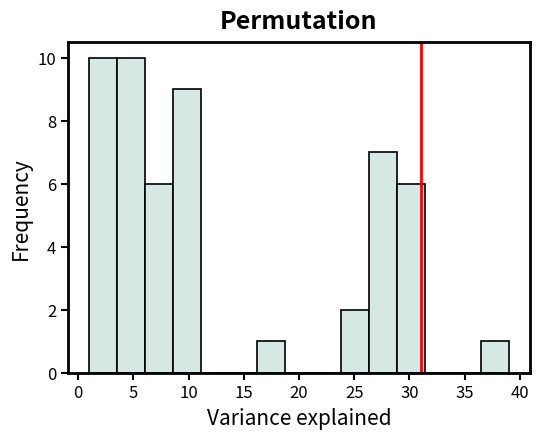

What is the height of the bar covering 36.5 to 39.0 on the x-axis? Neither the bar edges nor the heights are printed on the chart, so give them approximately, as read against the axes.

1